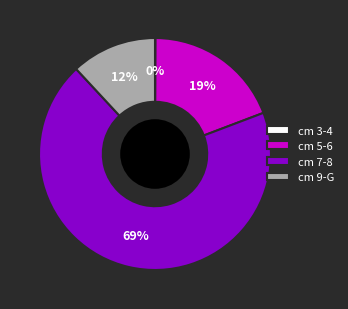

Is there any slice that represents more than half of the pie?

Yes